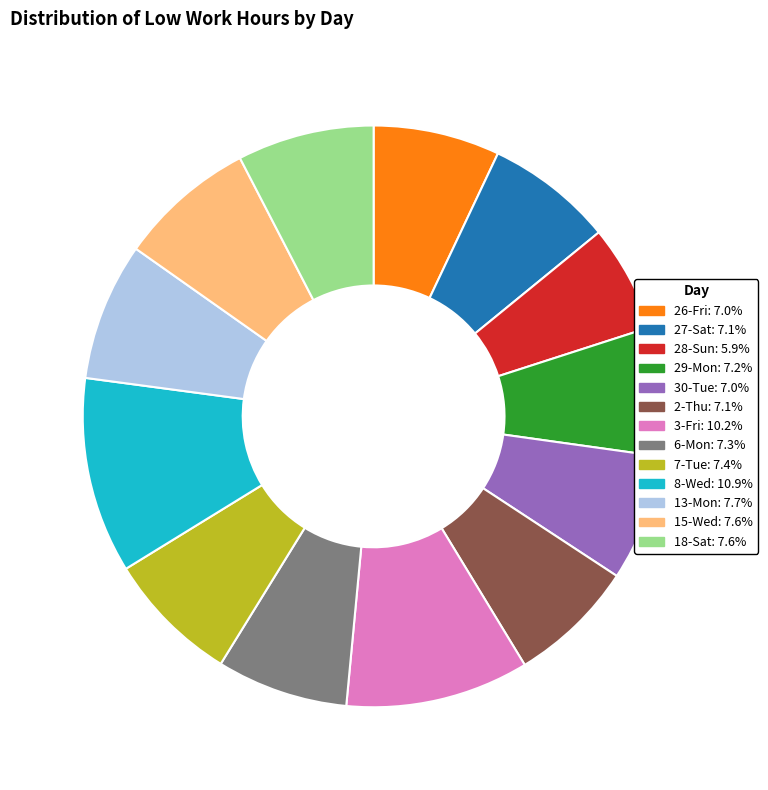

Do 3-Fri: 10.2% and 6-Mon: 7.3% together represent more than half of the pie?

No